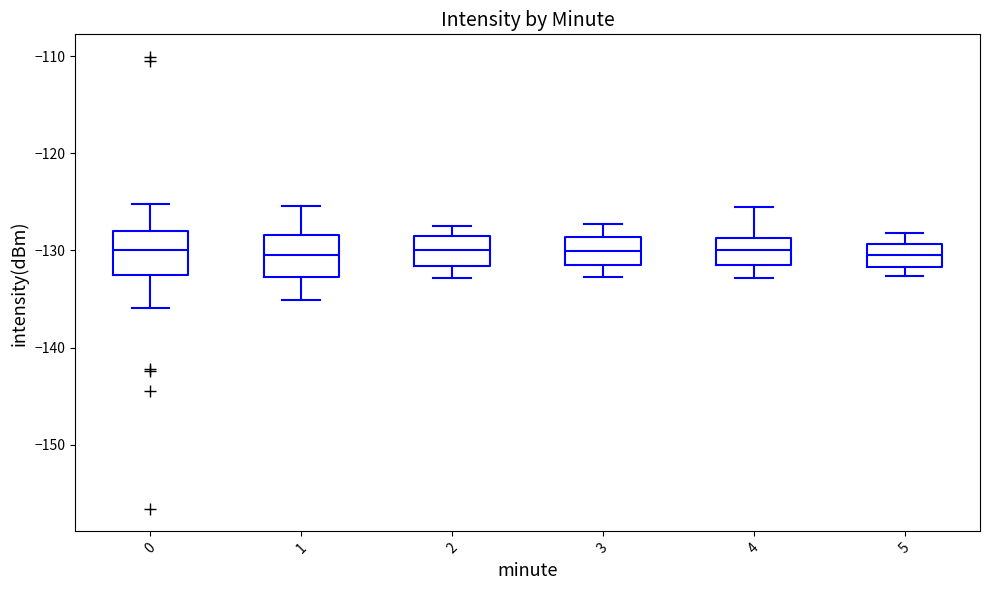

Where is the upper edge of the box at x = 5 on the y-axis? The values are not printed on the chart, so give them approximately, as read against the axis.

-129